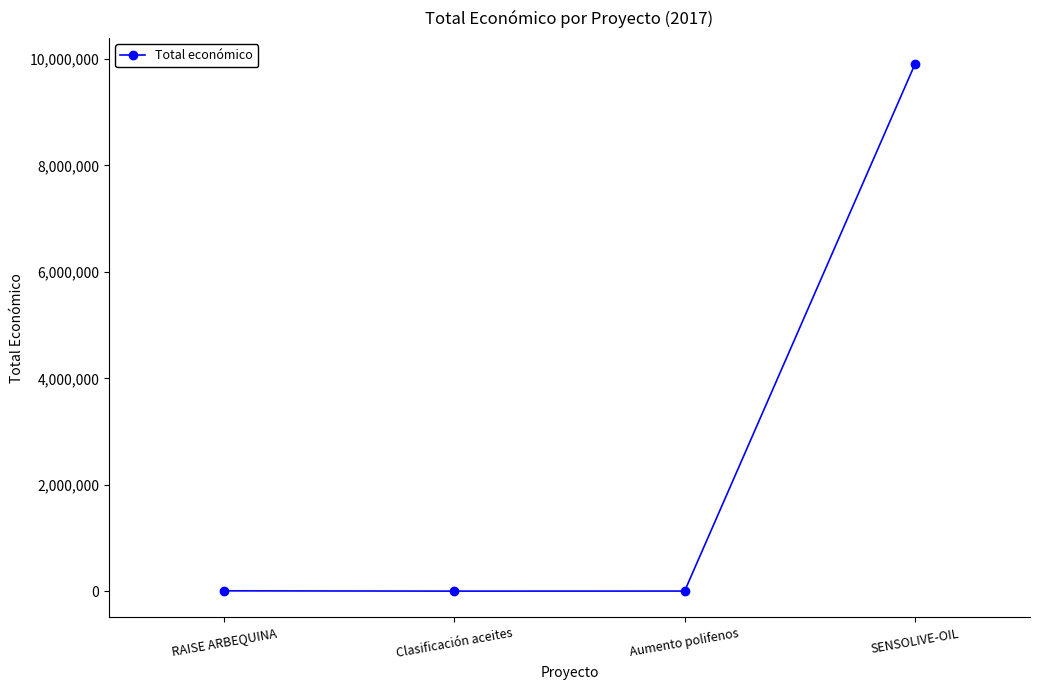

What is the label of the 4th point from the right?

RAISE ARBEQUINA